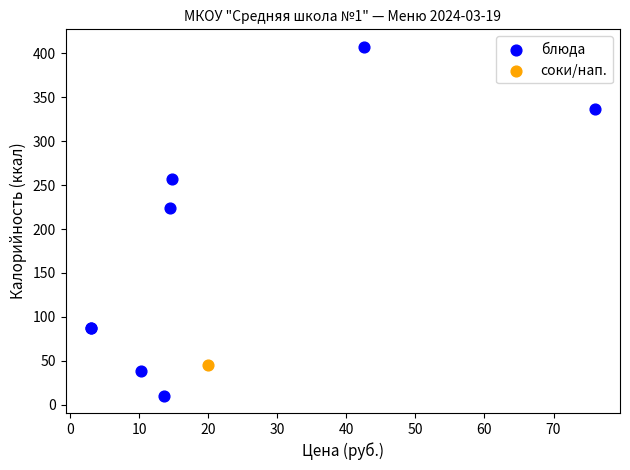

What are all the series names shown in the legend?

блюда, соки/нап.